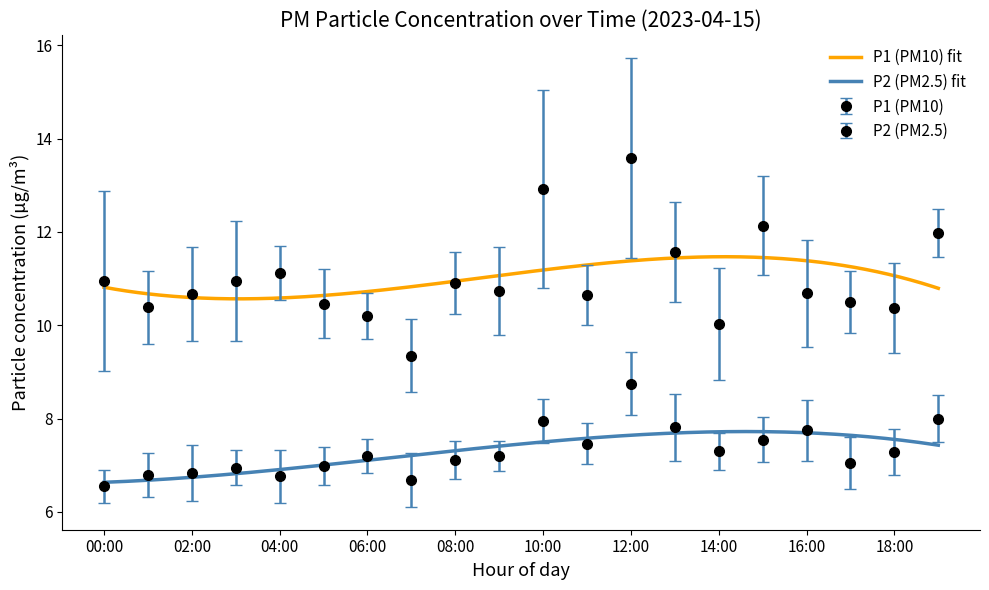

True or false: P1 (PM10) fit and P2 (PM2.5) fit cross at least once.

False